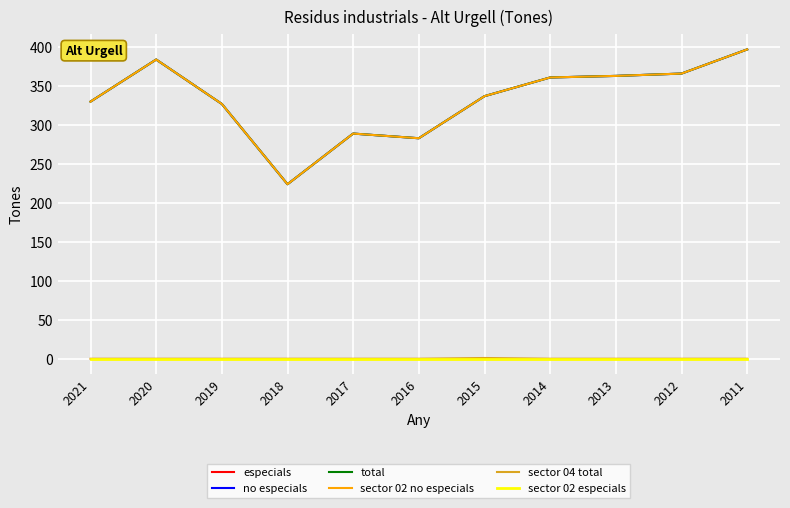

Reading left to right, extract all data points from this chart.

especials: 0	0	0	0	0	0	0	0	0	0	0
no especials: 330	384	327	224	289	283	337	361	363	366	397
total: 330	384	327	224	289	283	337	361	363	366	397
sector 02 no especials: 330	384	327	224	289	283	337	361	363	366	397
sector 04 total: 0	0	0	0	0	0	1	0	0	0	0
sector 02 especials: 0	0	0	0	0	0	0	0	0	0	0